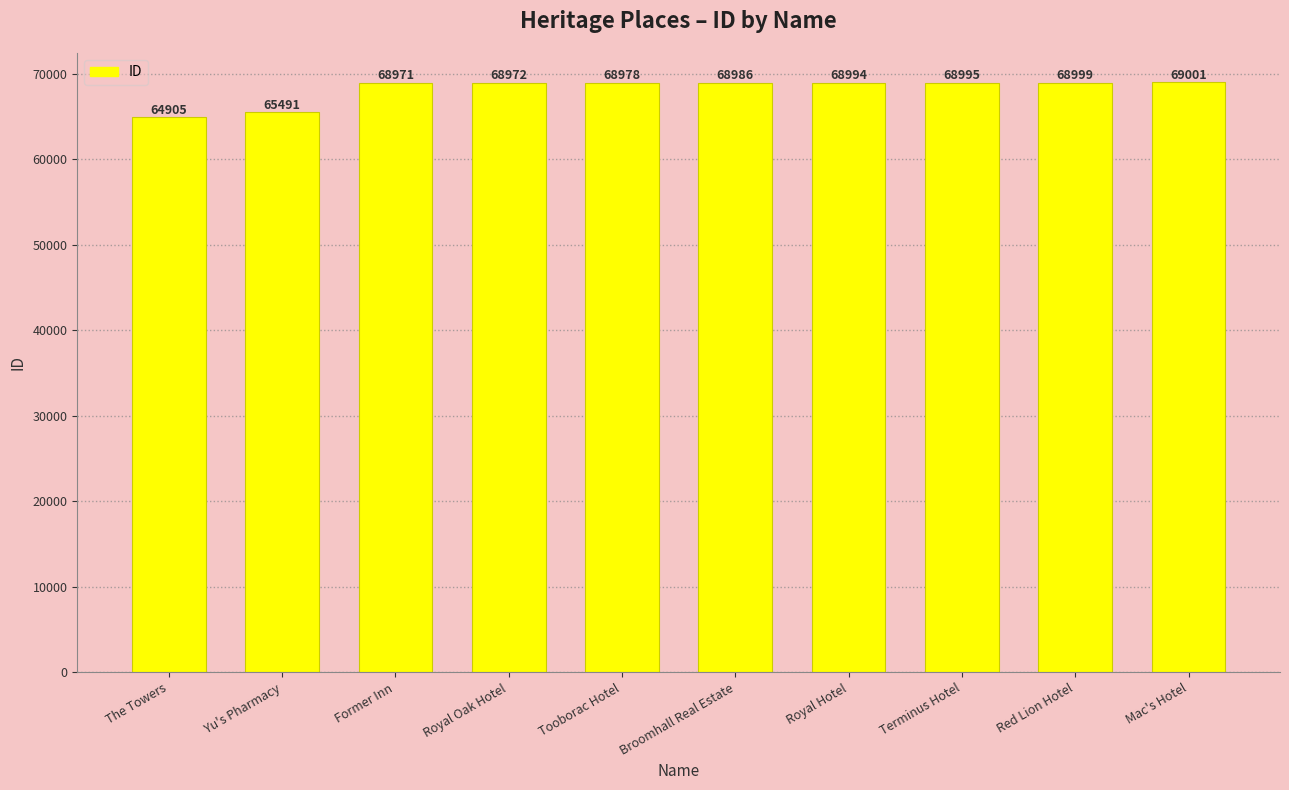

What is the smallest value displayed?

64905